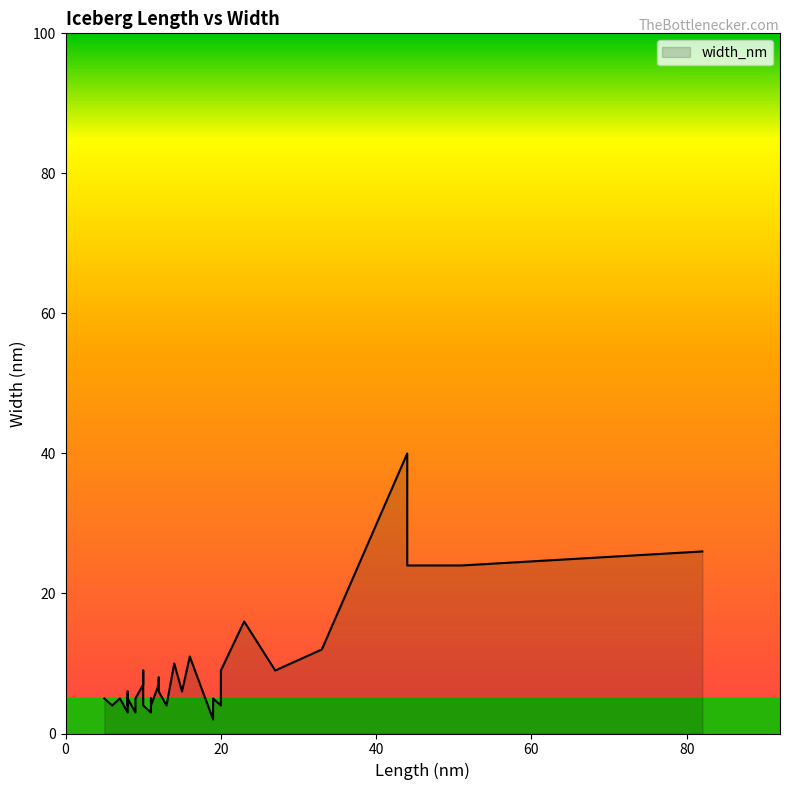

Which category has the highest value across all series?

44